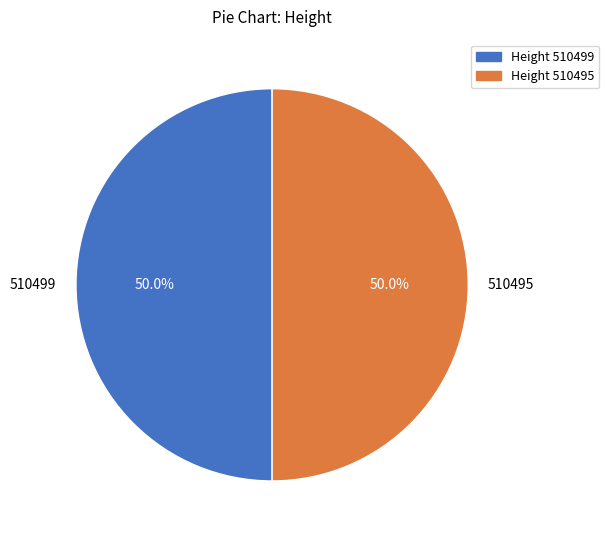

What is the ratio of the value at 510499 to the value at 510495?

1.0